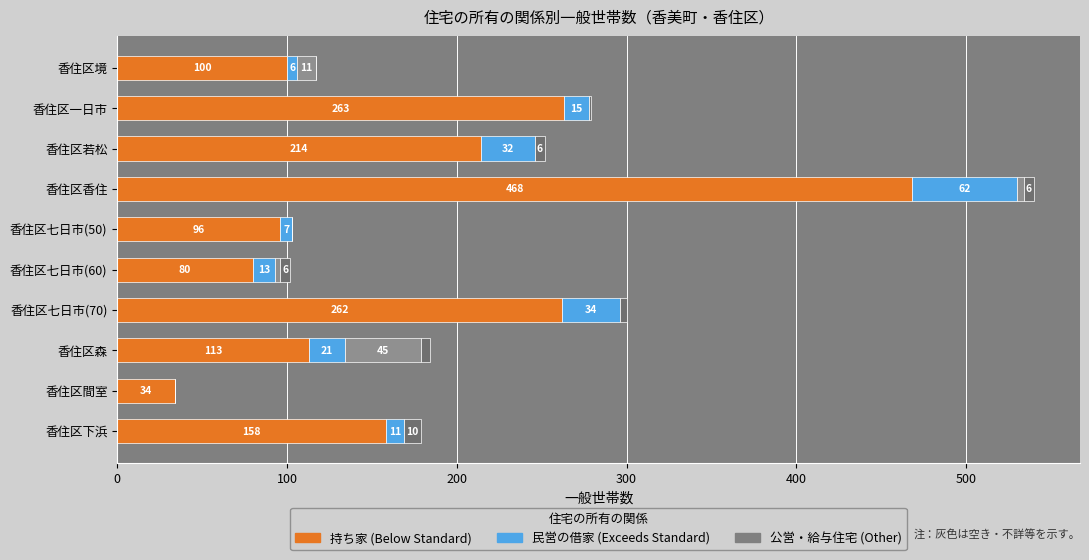

What is the total value across all series at 香住区香住?

540